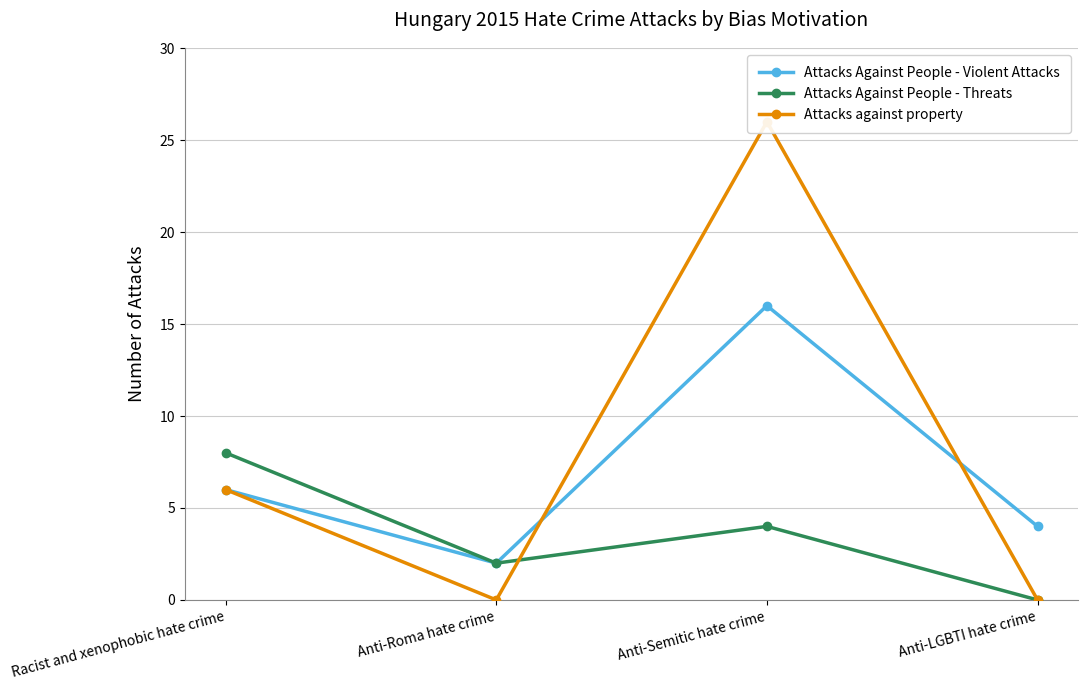

What is the sum of all Attacks Against People - Violent Attacks values?

28